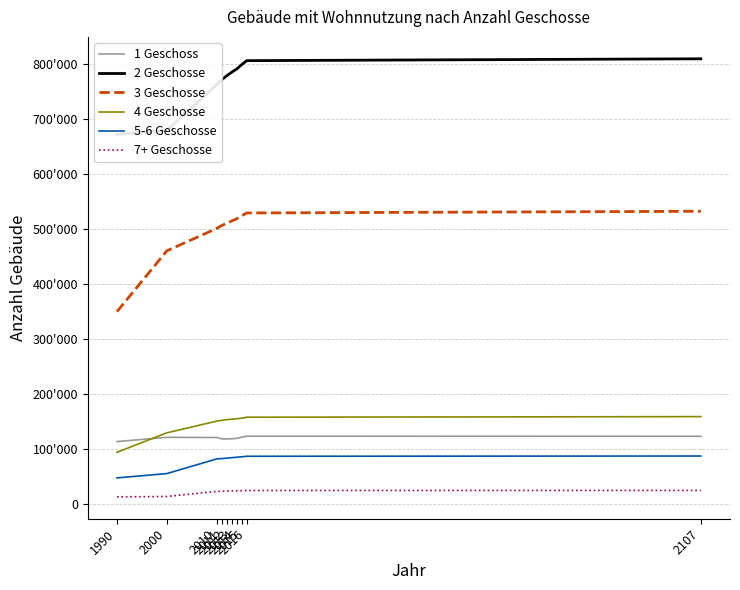

At which category is the sum across all series the highest?

2107